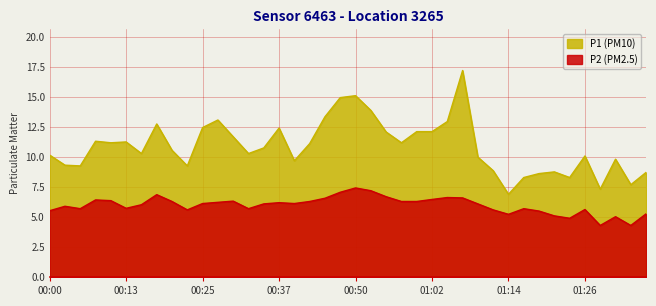

What is the value of the P2 point at the 7th from the left?

6.0